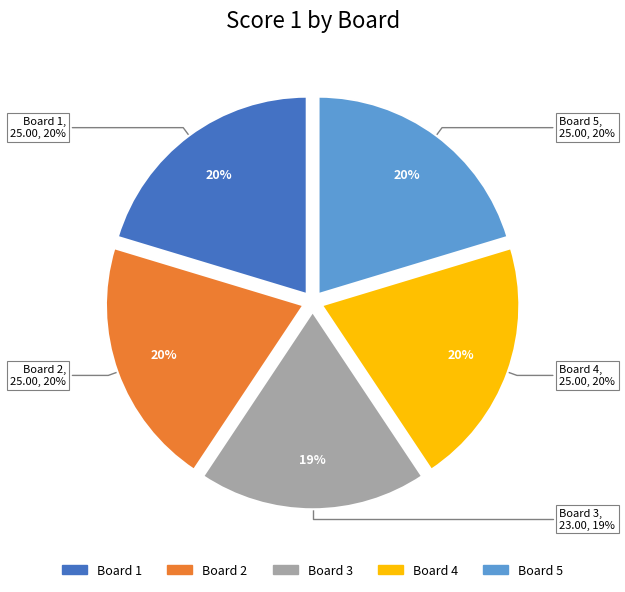

What percentage is the Board 2 slice, to the nearest percent?

20%